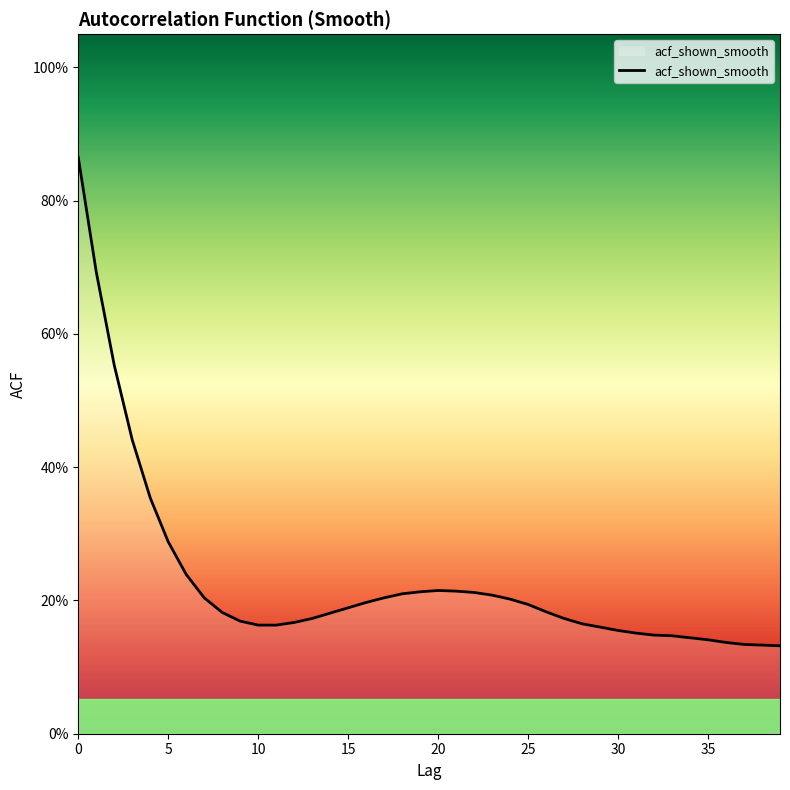

Reading right to left, list all the values displayed in this chart.

39=0.1	38=0.1	37=0.1	36=0.1	35=0.1	34=0.1	33=0.1	32=0.1	31=0.2	30=0.2	29=0.2	28=0.2	27=0.2	26=0.2	25=0.2	24=0.2	23=0.2	22=0.2	21=0.2	20=0.2	19=0.2	18=0.2	17=0.2	16=0.2	15=0.2	14=0.2	13=0.2	12=0.2	11=0.2	10=0.2	9=0.2	8=0.2	7=0.2	6=0.2	5=0.3	4=0.4	3=0.4	2=0.6	1=0.7	0=0.9